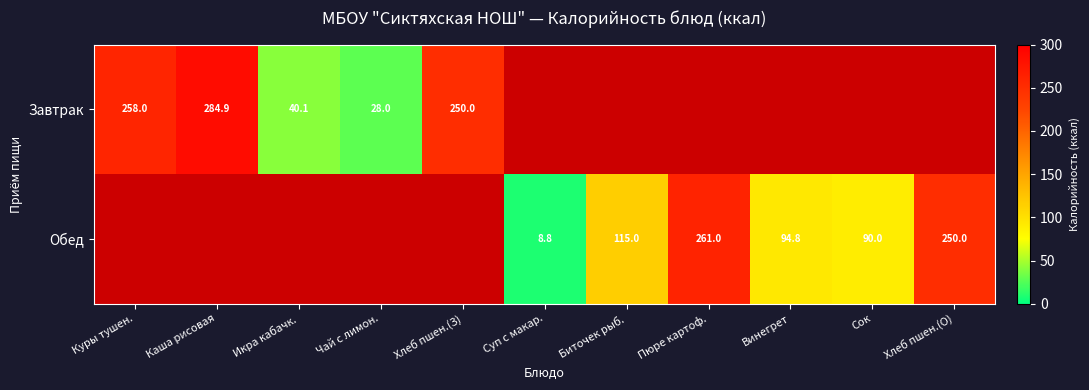

True or false: Обед has a value of 397.9 at Хлеб пшен.(О).

False